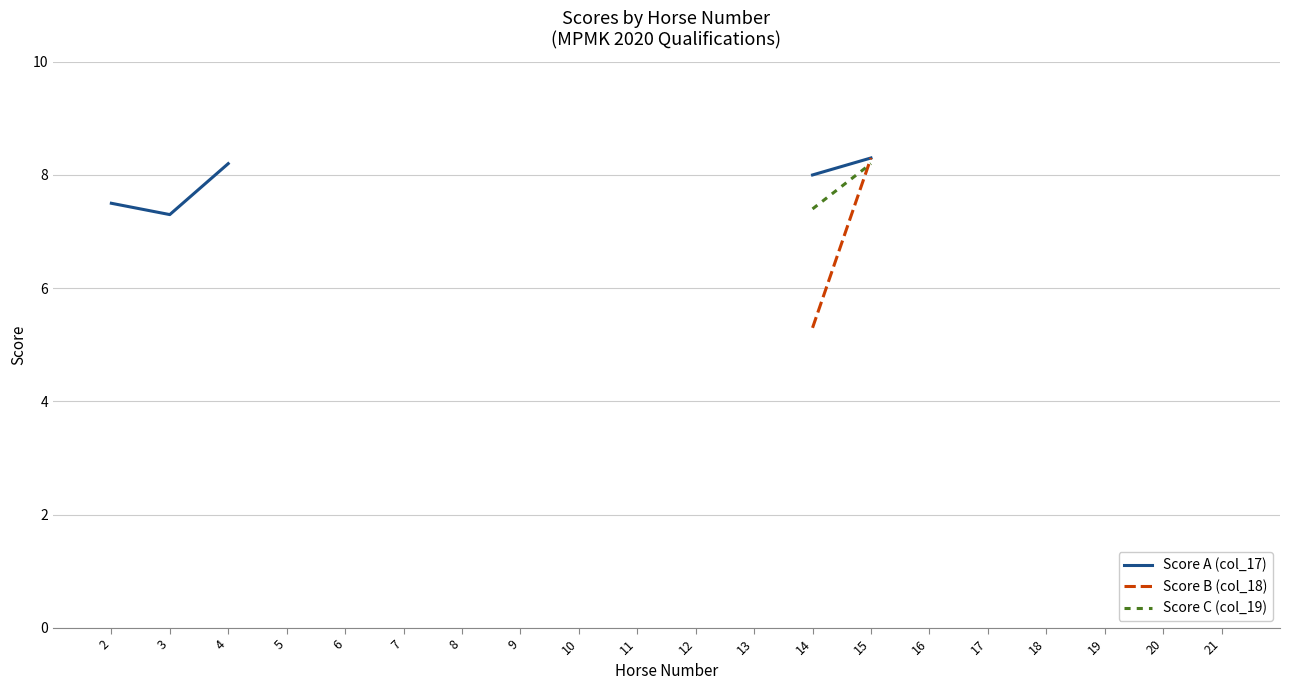

The value of Score B (col_18) at 12 is 4.2. True or false?

False